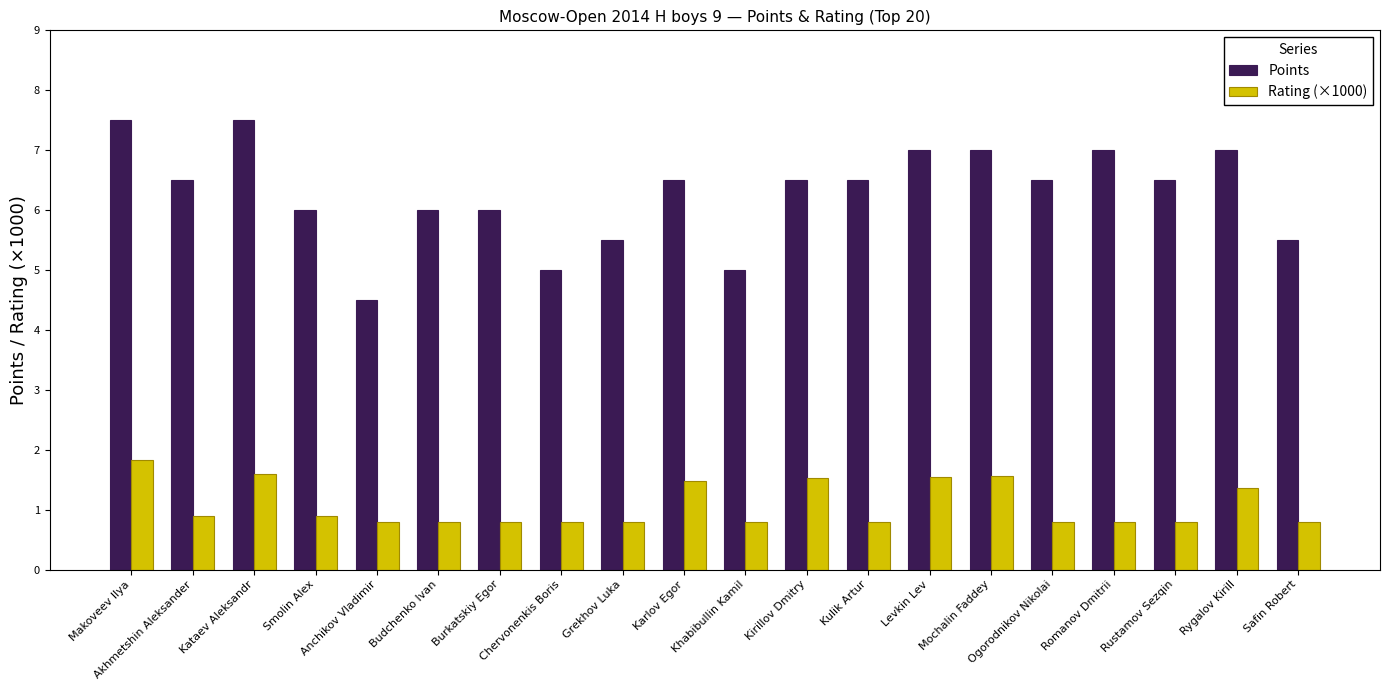

True or false: Points has a value of 4.4 at Makoveev Ilya.

False